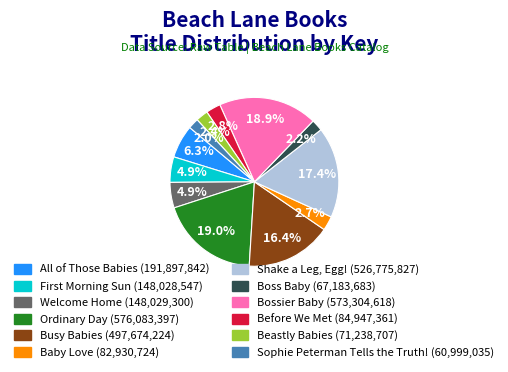

Count the number of slices in the pie.

12